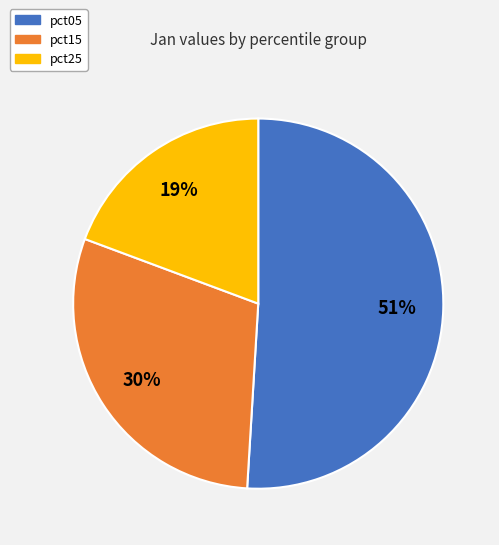

Is the sum of pct05 and pct15 greater than half?

Yes